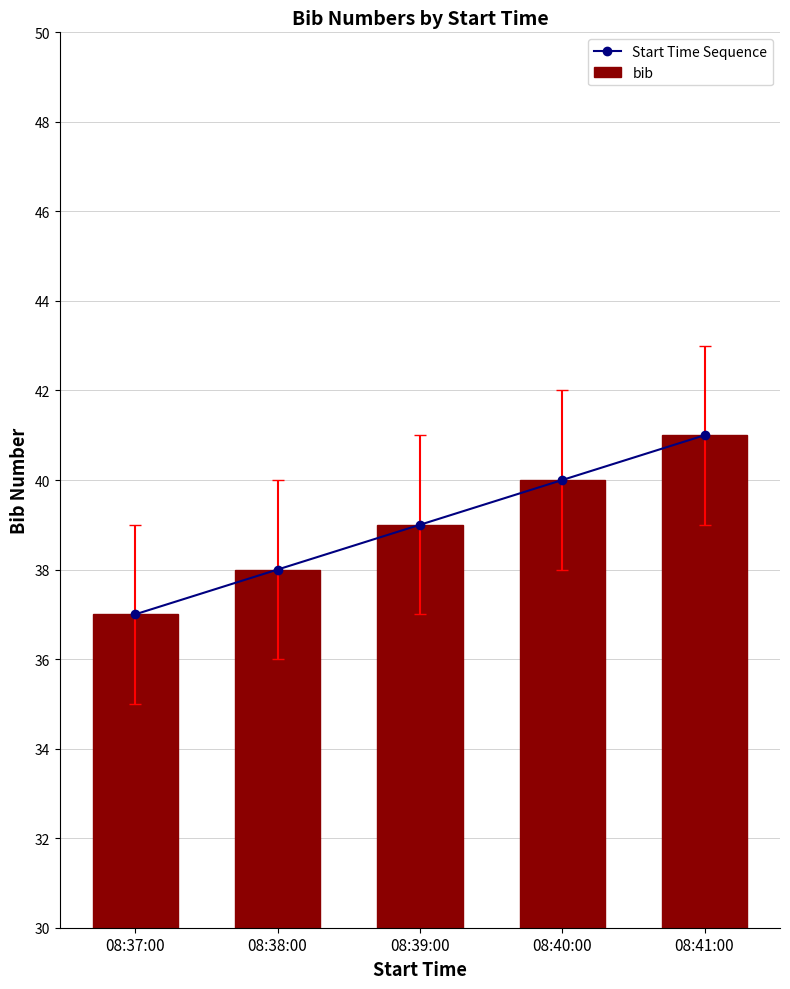

What is the sum of the bib values at 08:40:00 and 08:37:00?

77